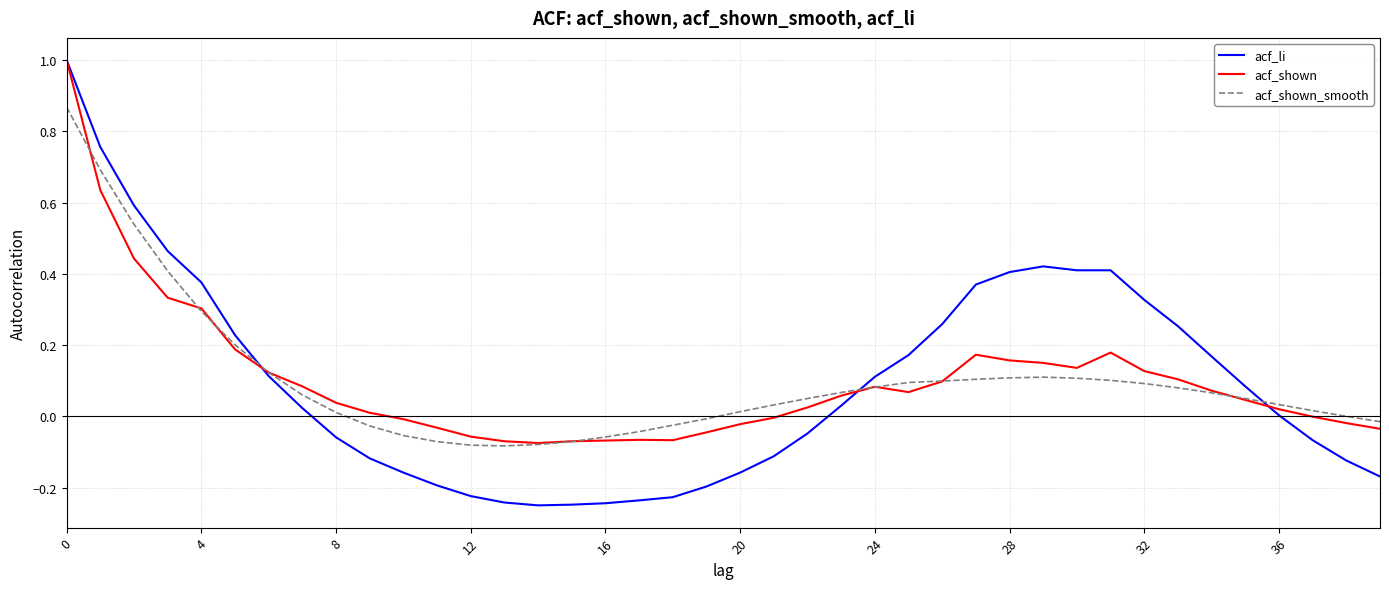

What is the maximum value for acf_li?

1.0